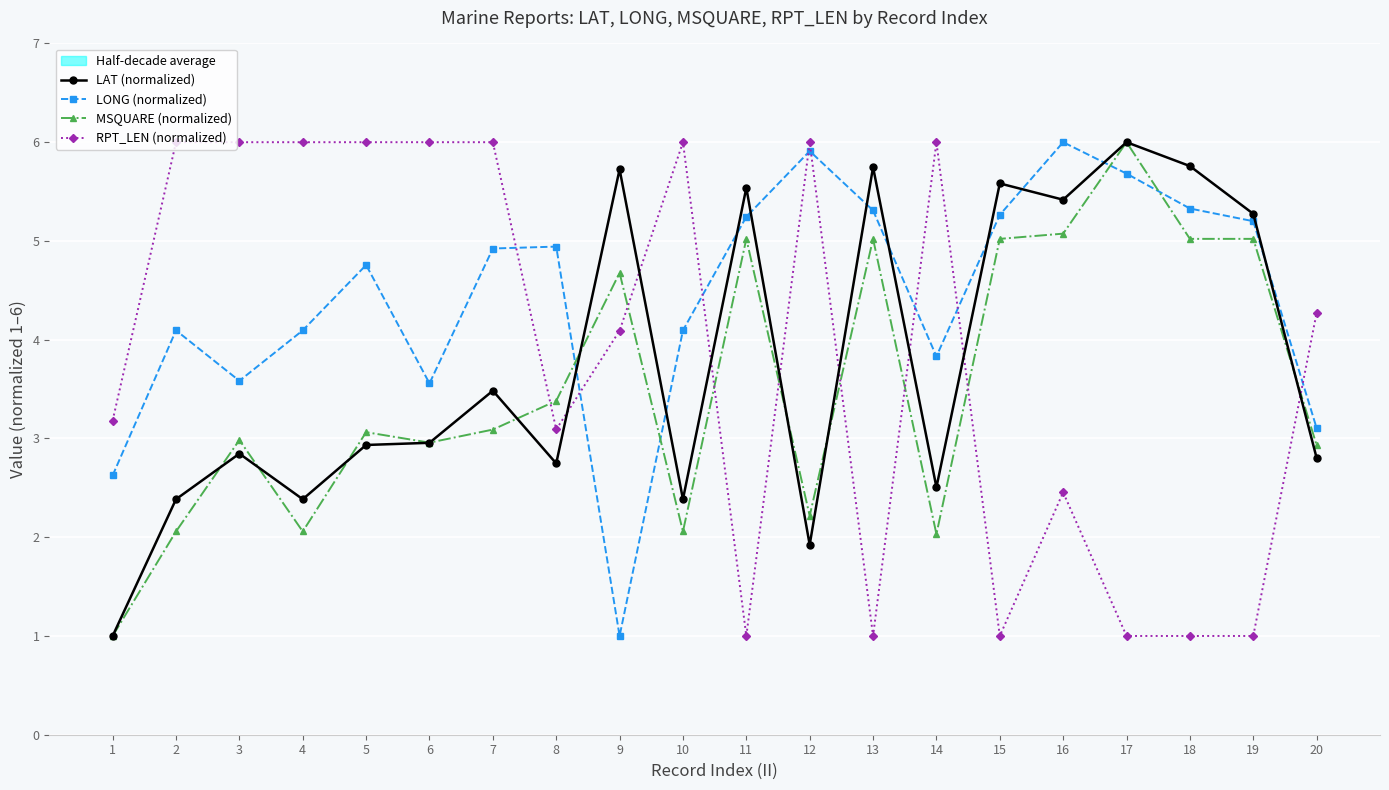

At which category is the sum across all series the highest?

16